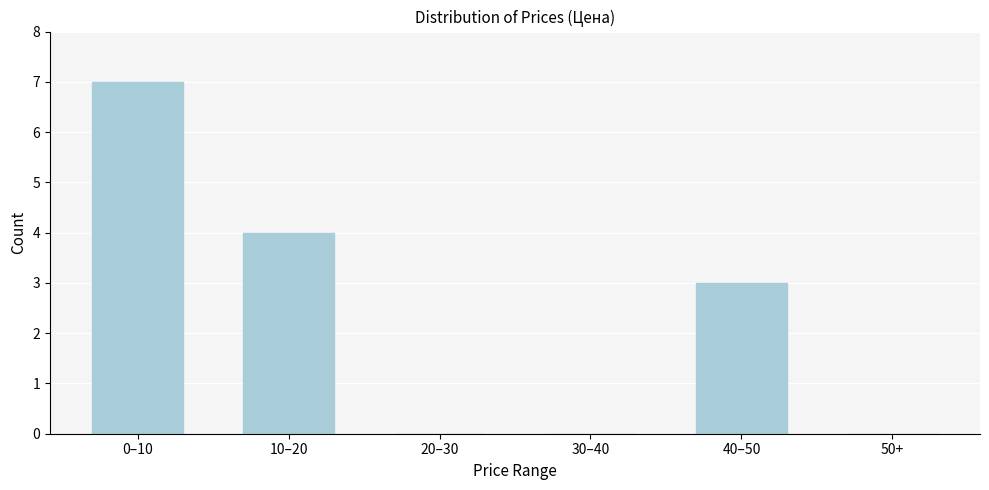

Reading left to right, list all the values displayed in this chart.

0–10=7	10–20=4	20–30=0	30–40=0	40–50=3	50+=0